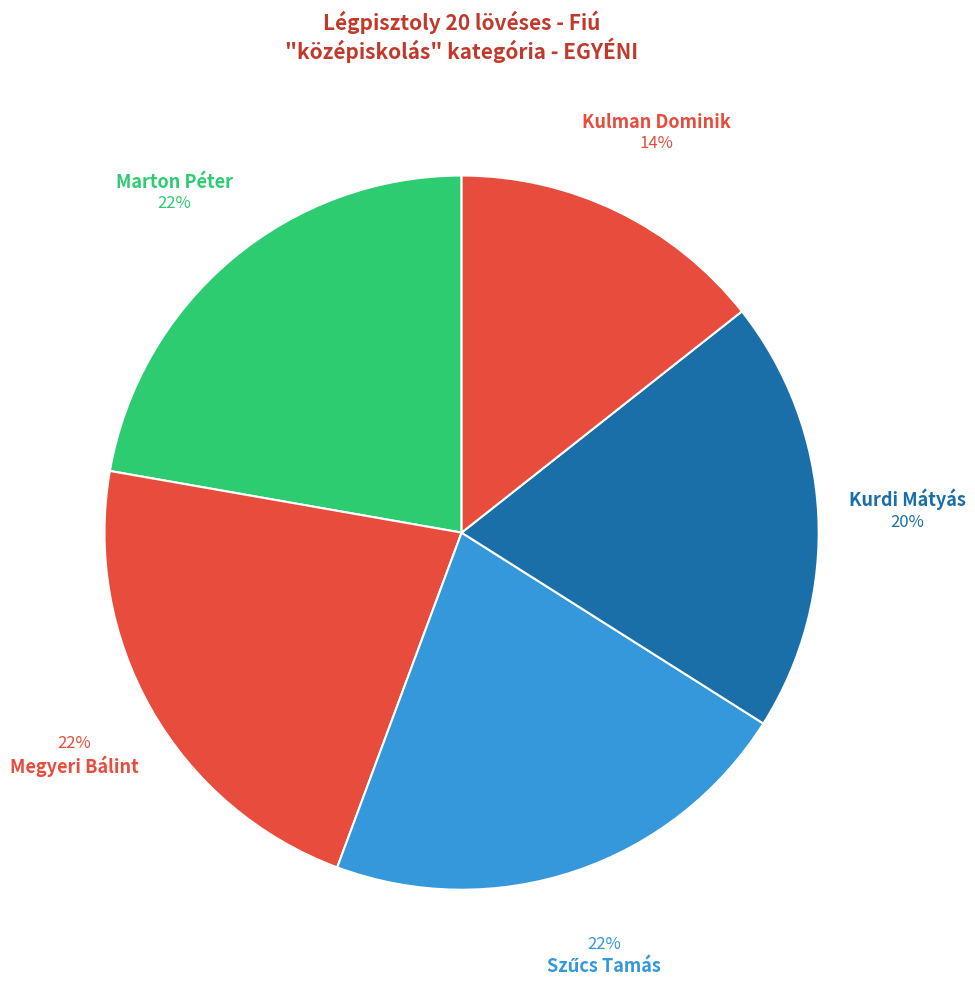

Count the number of slices in the pie.

5